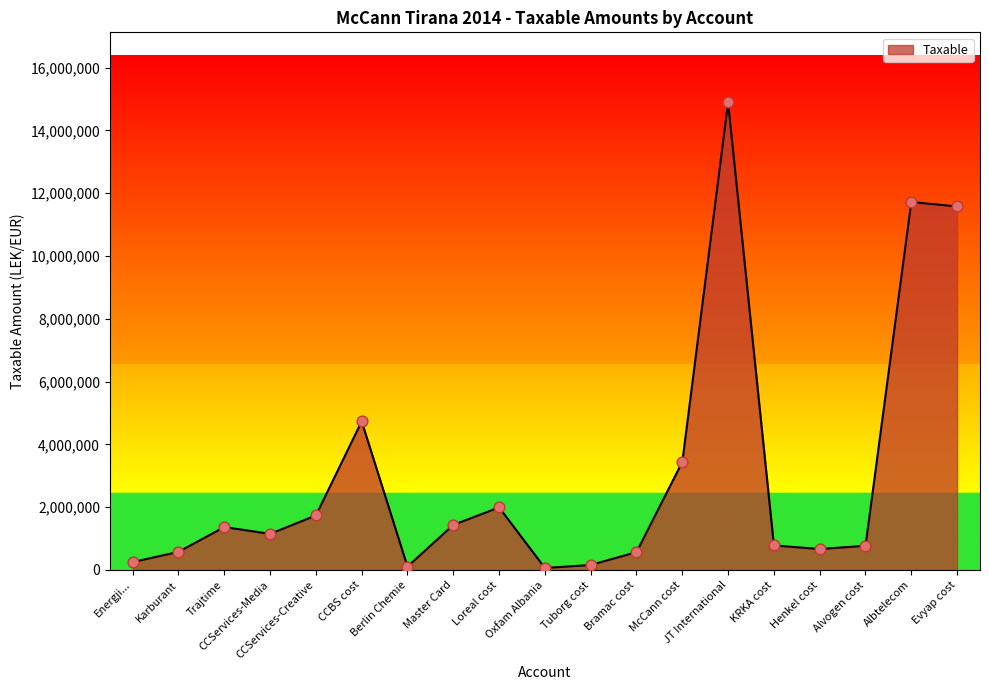

Between CCServices-Creative and CCServices-Media, which is larger?

CCServices-Creative